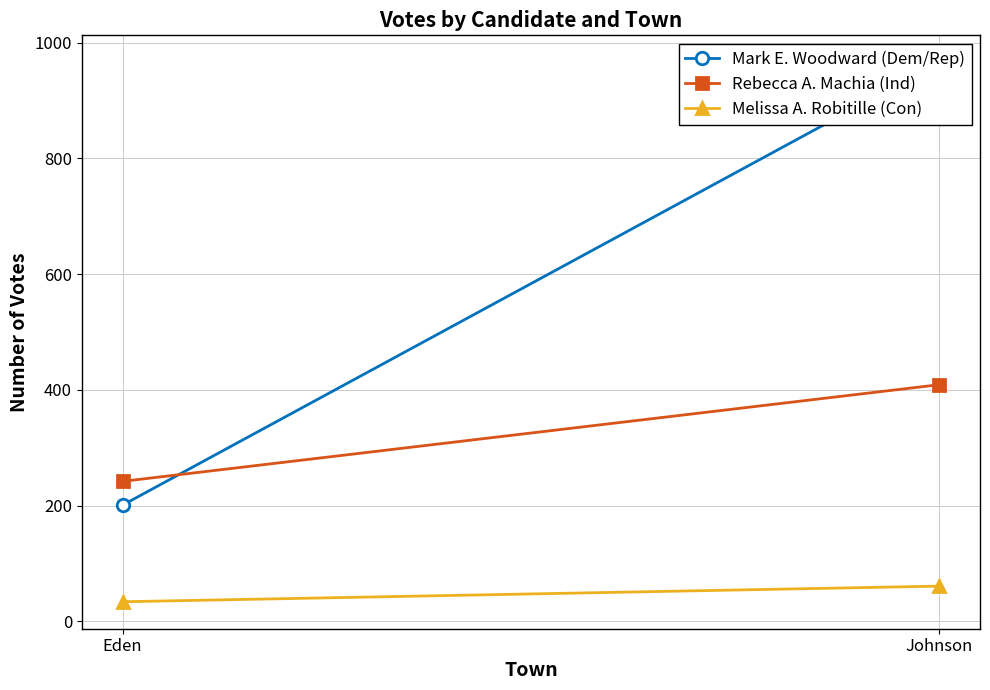

Is the value of Rebecca A. Machia (Ind) at Johnson greater than the value of Mark E. Woodward (Dem/Rep) at Eden?

Yes